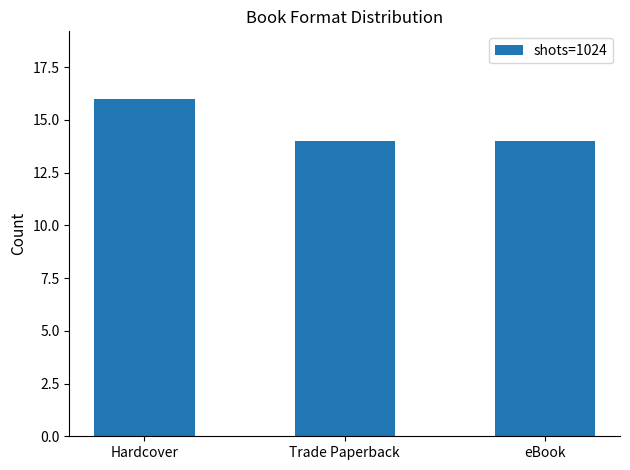

Reading left to right, list all the values displayed in this chart.

16	14	14